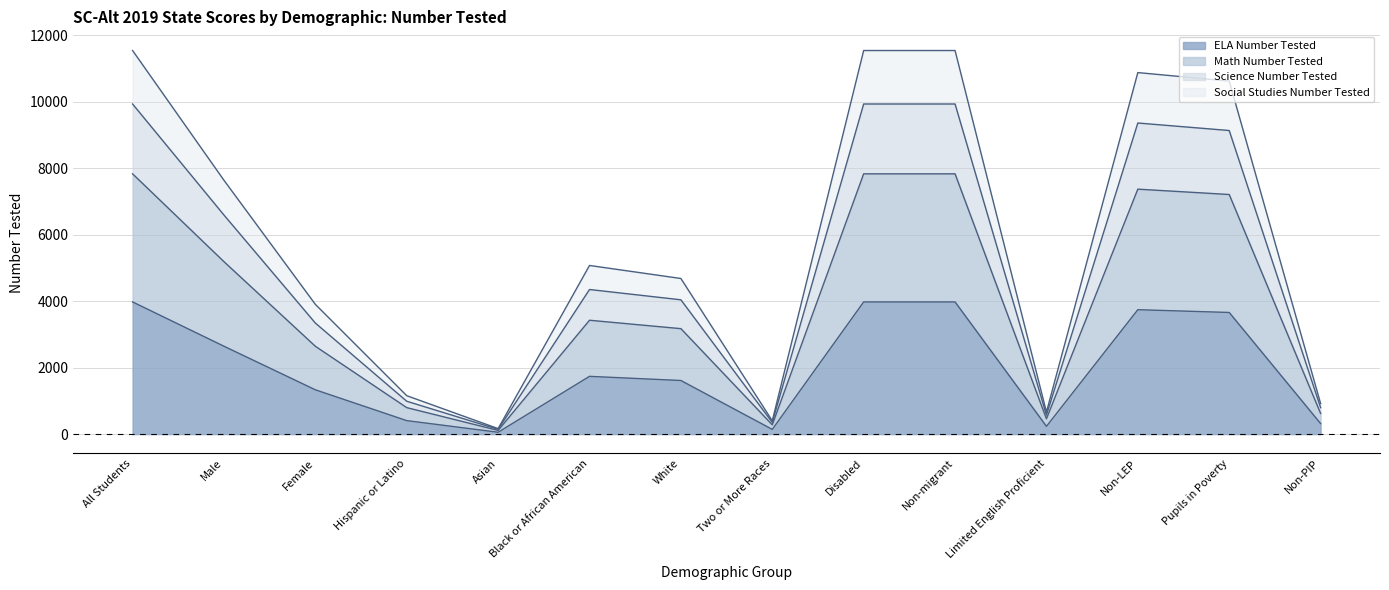

Is the value of Math Number Tested at White greater than the value of Social Studies Number Tested at Limited English Proficient?

Yes